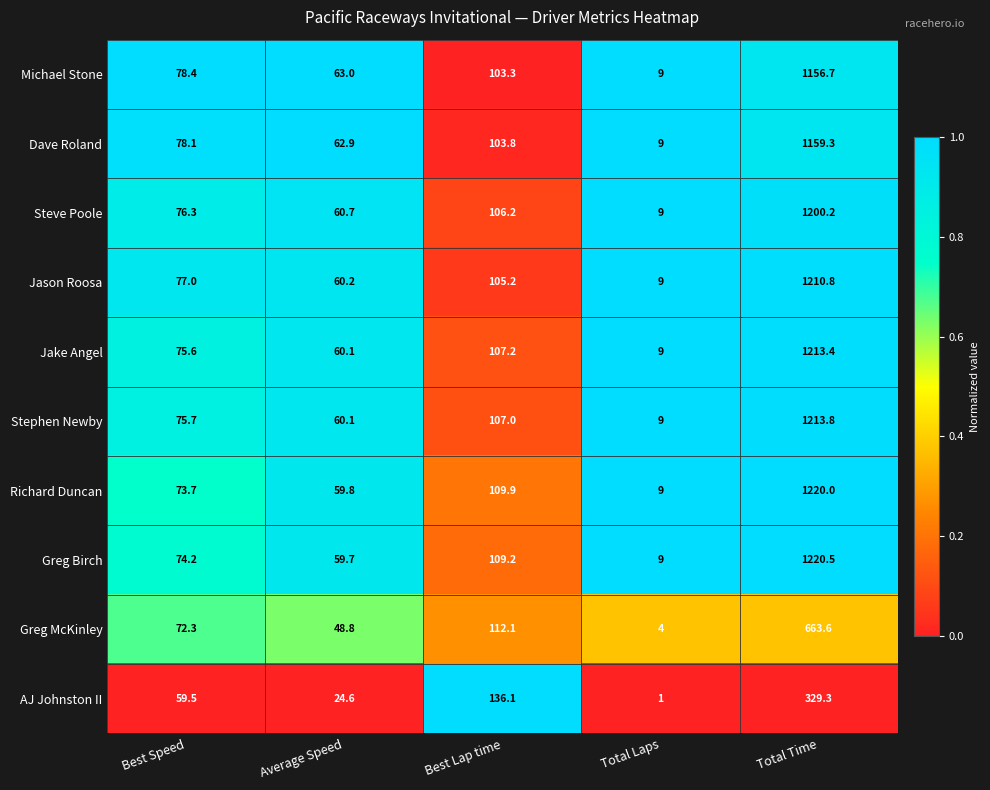

What is the difference between the highest and lowest values at Total Laps?

8.0